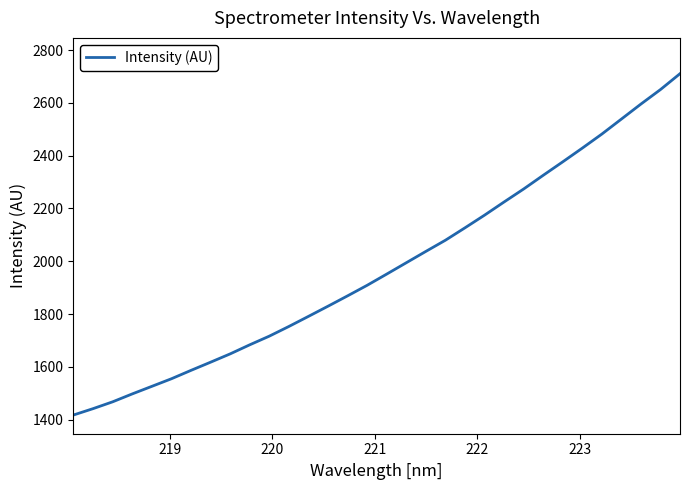

What is the minimum value shown in the chart?

1418.1